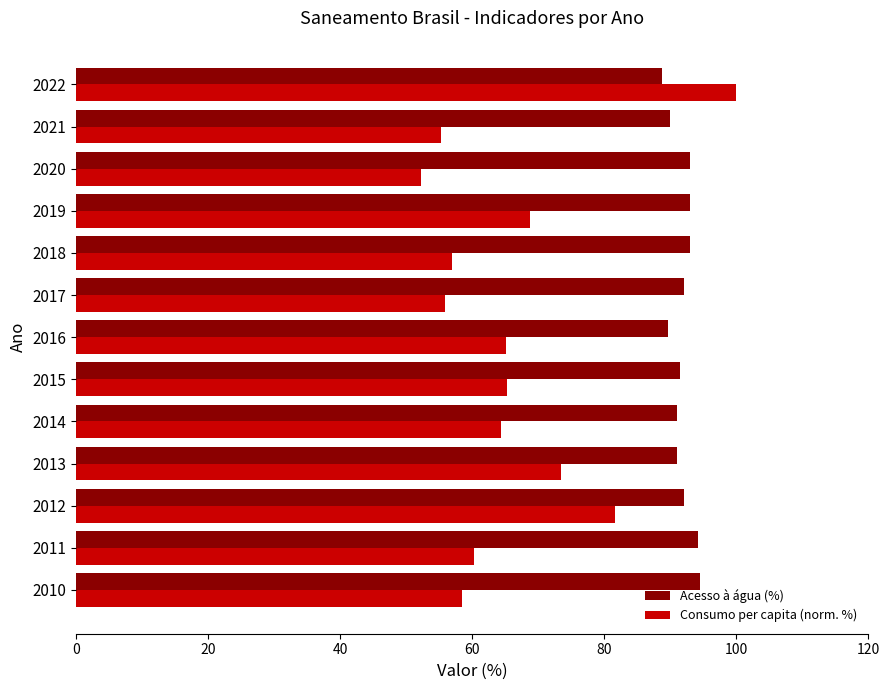

What is the spread (max minus min) of values at 2010?

36.0